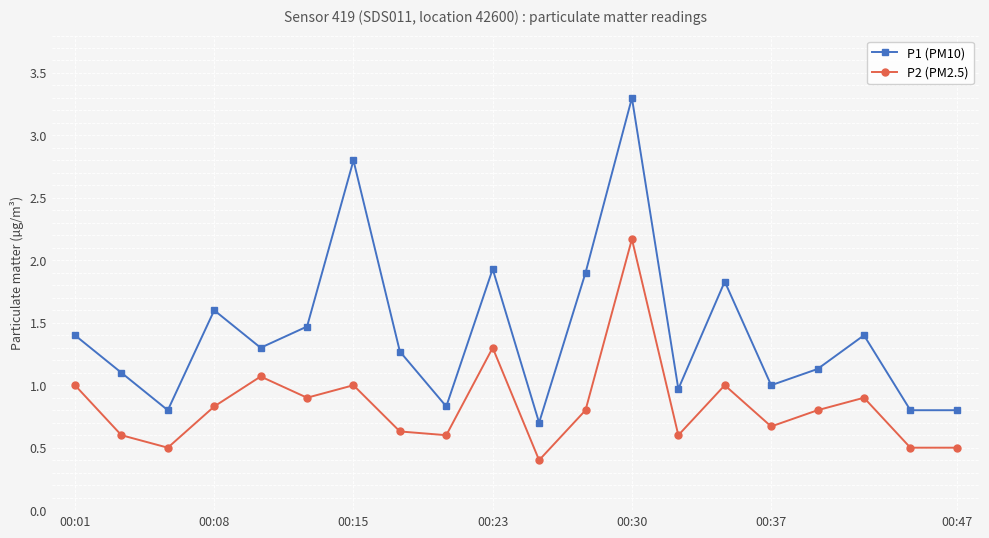

Which series has the largest total across all categories?

P1 (PM10)